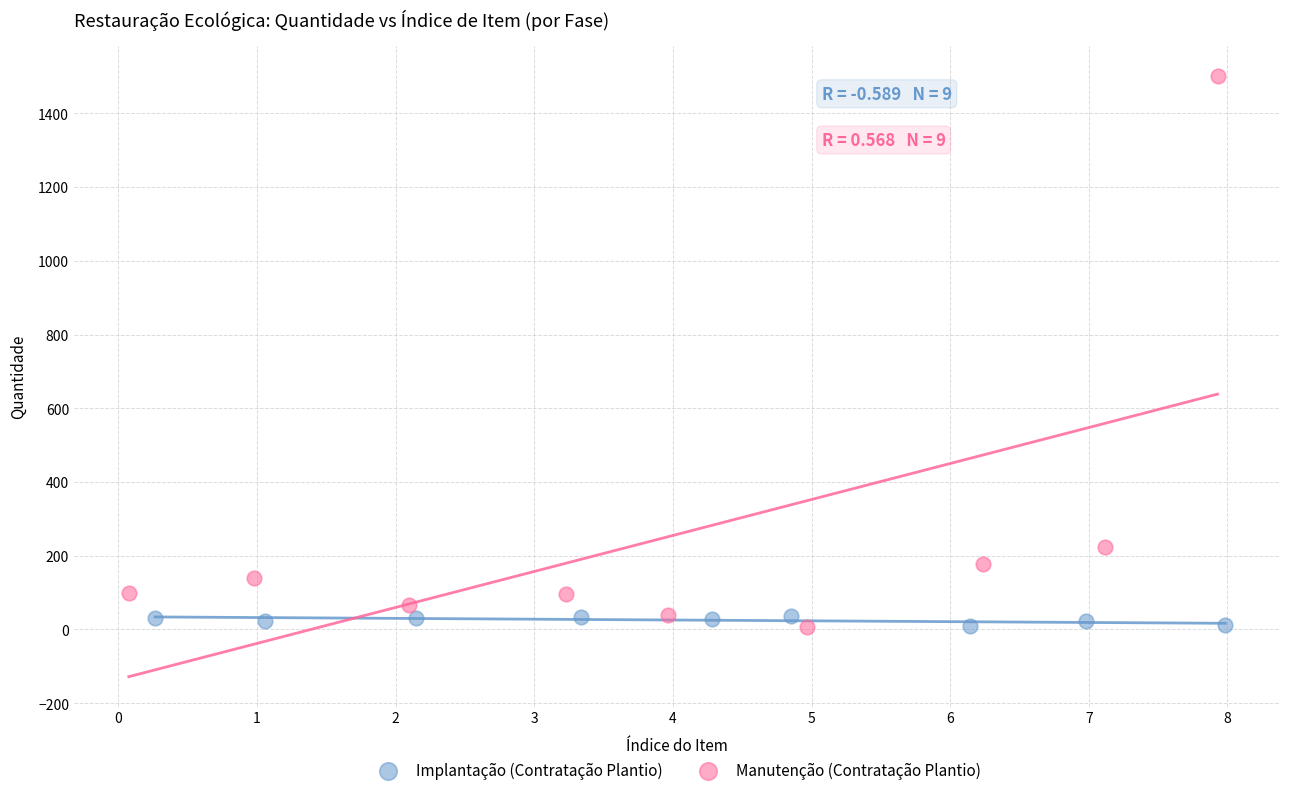

What are all the series names shown in the legend?

Implantação (Contratação Plantio), Manutenção (Contratação Plantio)